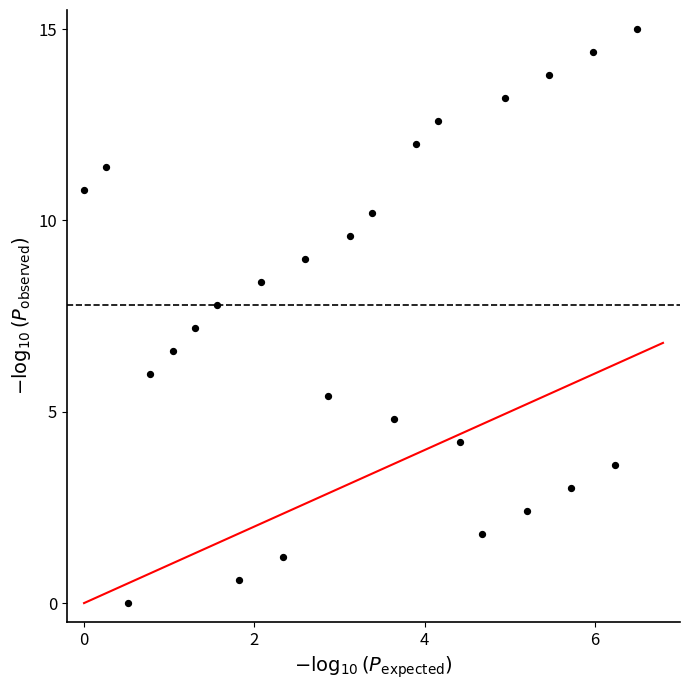

What is the range of X values (max minus min)?

6.5